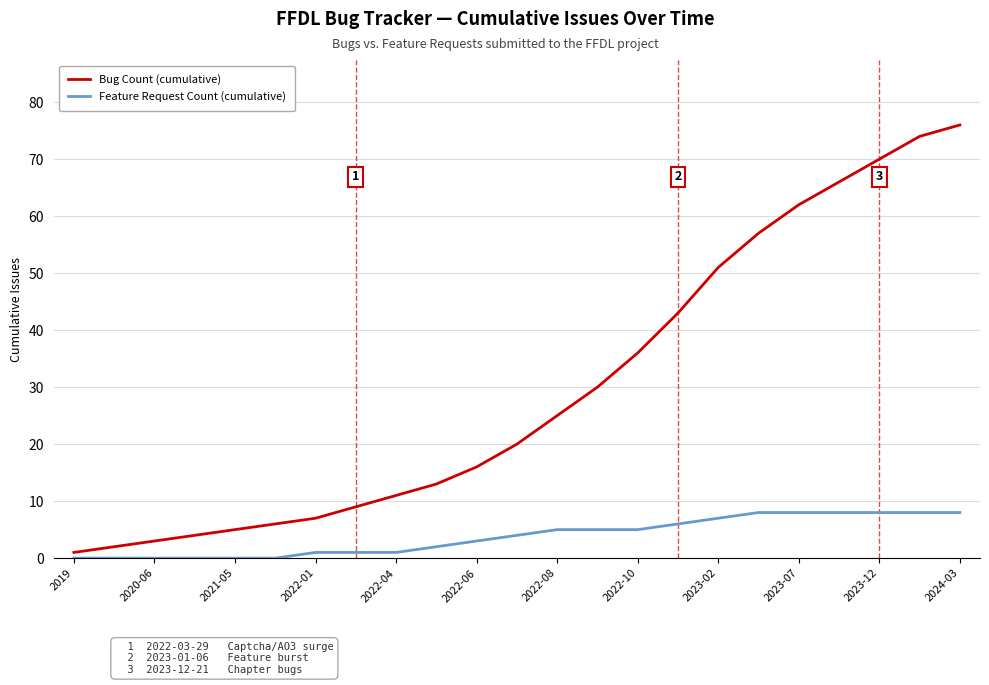

True or false: Feature Request Count (cumulative) and Bug Count (cumulative) cross at least once.

False